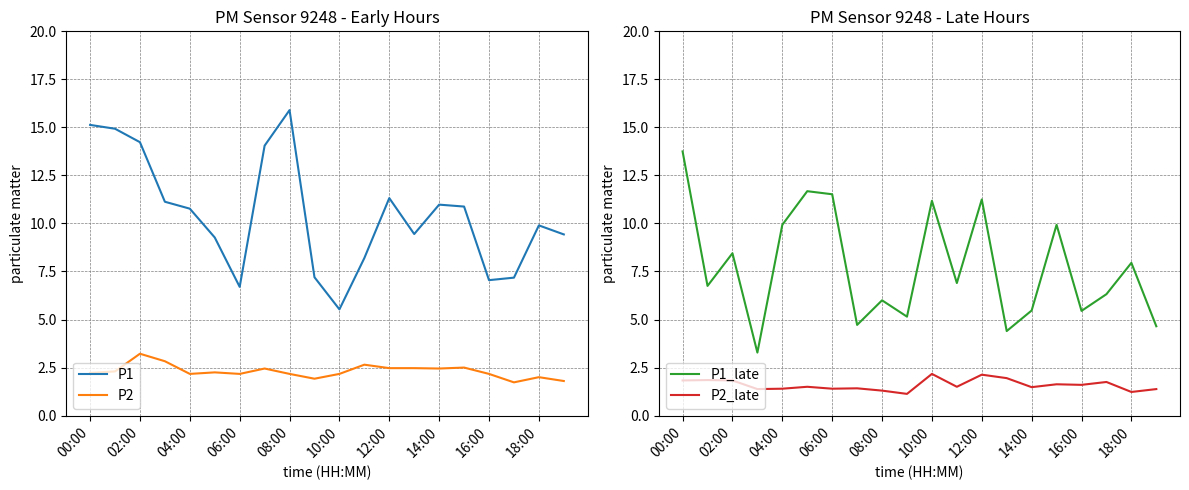

Is it true that P2 equals 0.5 at 16:00?

False